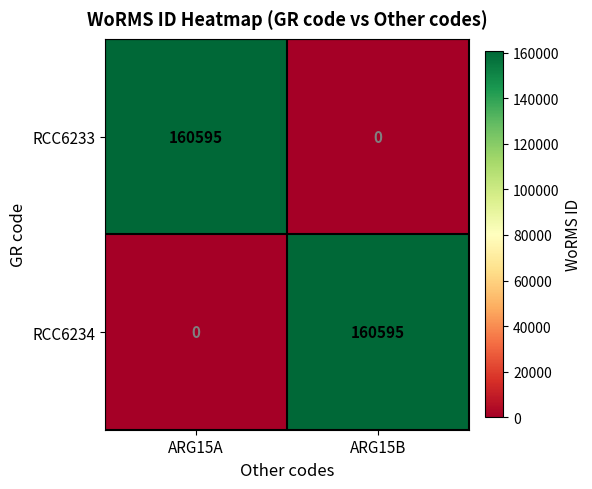

What is the spread (max minus min) of values at ARG15A?

160595